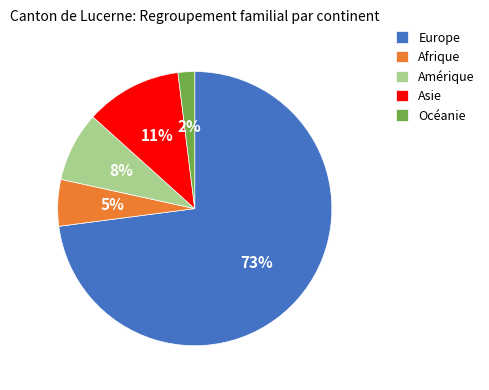

True or false: Asie accounts for 11% of the total.

True